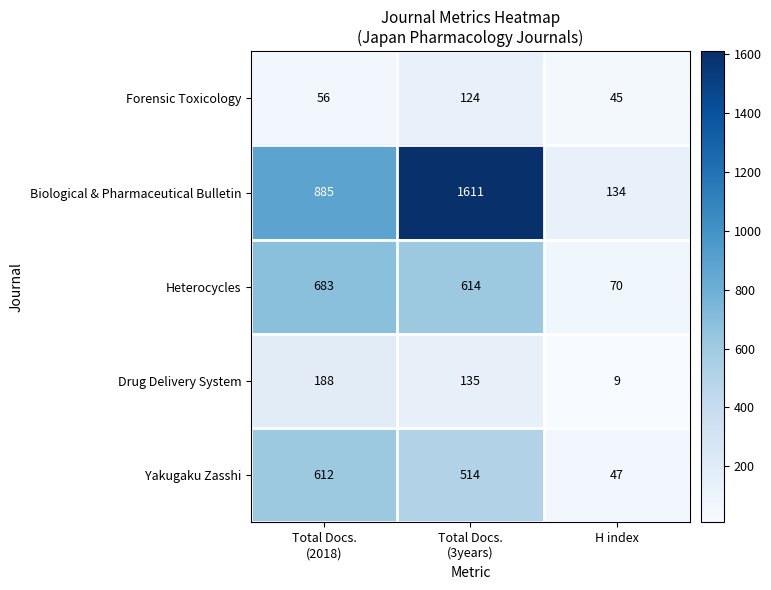

What is the difference between the maximum and minimum values in the Drug Delivery System series?

179